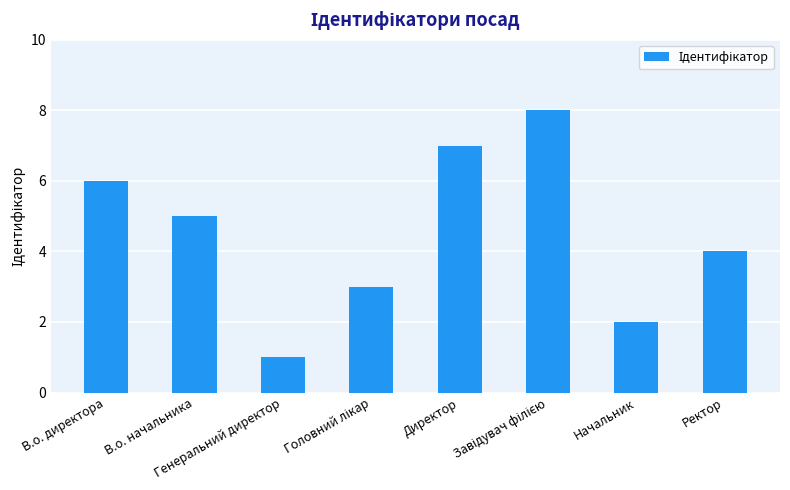

What is the sum of the values at Директор and Начальник?

9